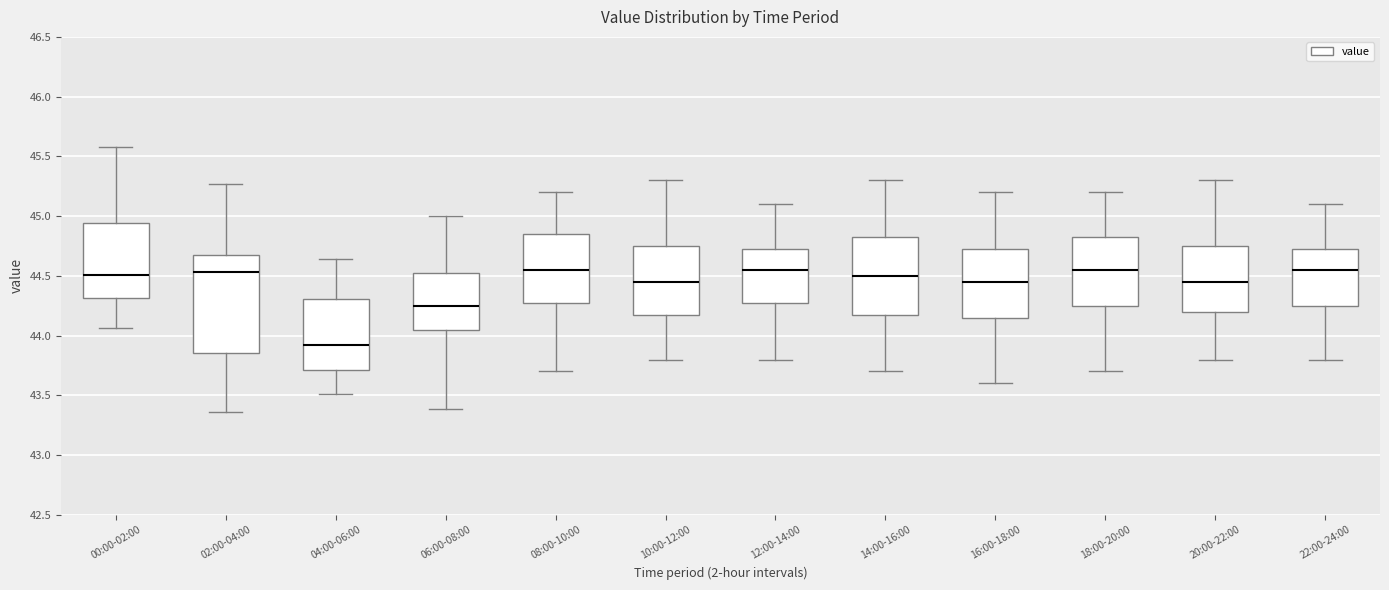

Reading left to right, transcribe this box plot: for each box, give where its median line is, the range the box spans, and where its two whiskers end, as read against the y-axis. The values are not printed on the chart, so give them approximately, as read against the axis.

00:00-02:00: median 44.50, box 44.30 to 44.95, whiskers 44.05 to 45.60
02:00-04:00: median 44.55, box 43.85 to 44.65, whiskers 43.35 to 45.25
04:00-06:00: median 43.90, box 43.70 to 44.30, whiskers 43.50 to 44.65
06:00-08:00: median 44.25, box 44.05 to 44.55, whiskers 43.40 to 45.00
08:00-10:00: median 44.55, box 44.30 to 44.85, whiskers 43.70 to 45.20
10:00-12:00: median 44.45, box 44.20 to 44.75, whiskers 43.80 to 45.30
12:00-14:00: median 44.55, box 44.30 to 44.75, whiskers 43.80 to 45.10
14:00-16:00: median 44.50, box 44.20 to 44.85, whiskers 43.70 to 45.30
16:00-18:00: median 44.45, box 44.15 to 44.75, whiskers 43.60 to 45.20
18:00-20:00: median 44.55, box 44.25 to 44.85, whiskers 43.70 to 45.20
20:00-22:00: median 44.45, box 44.20 to 44.75, whiskers 43.80 to 45.30
22:00-24:00: median 44.55, box 44.25 to 44.75, whiskers 43.80 to 45.10